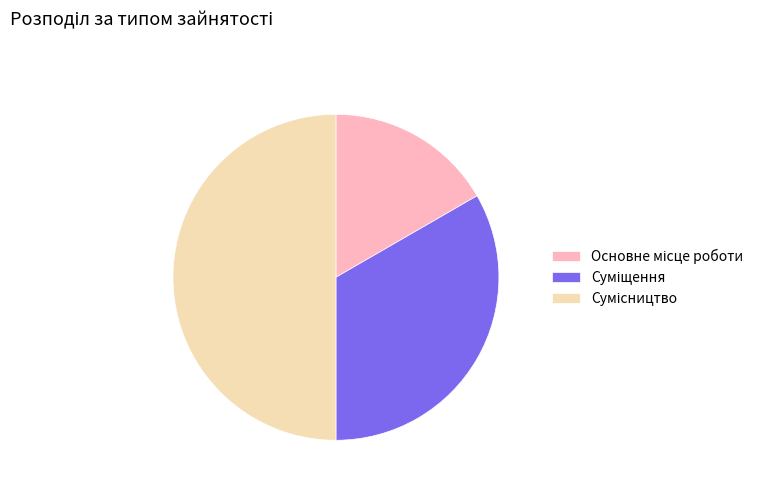

How many segments does this pie chart have?

3